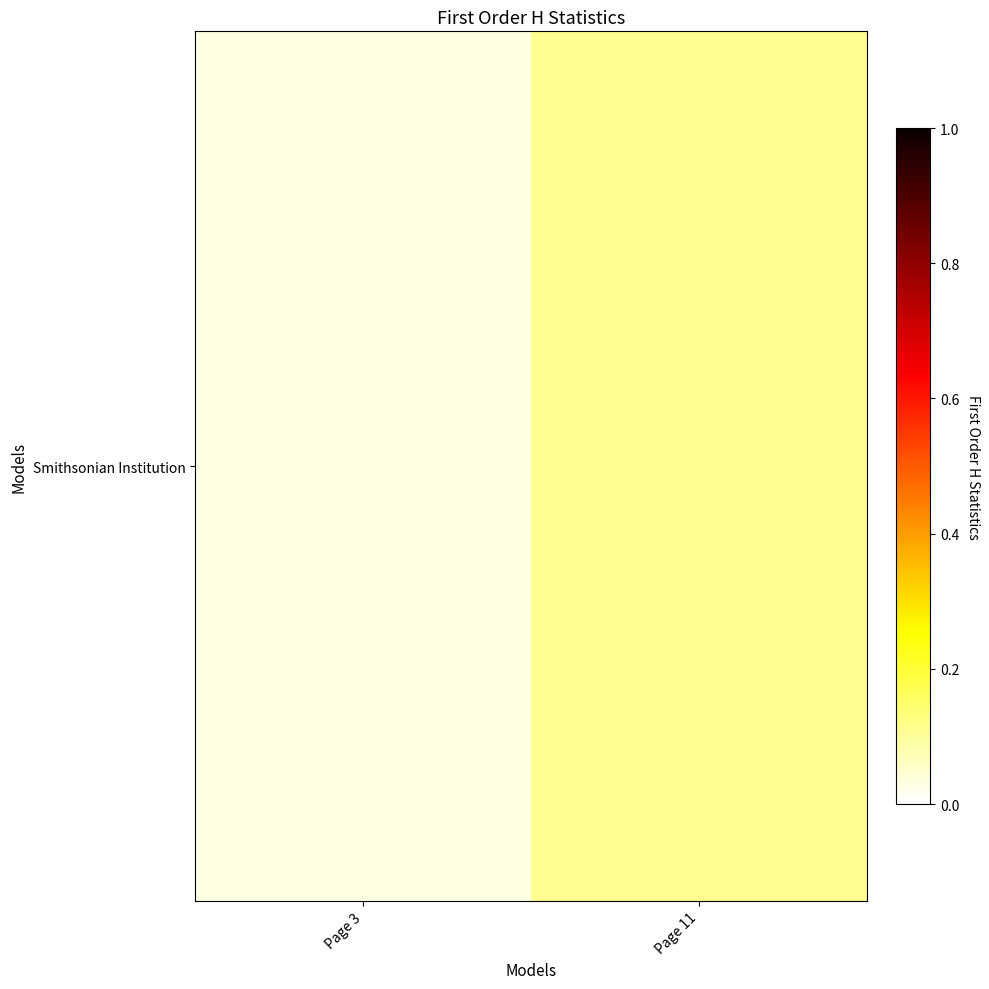

Reading left to right, what are all the values shown in this chart?

0.0	0.1